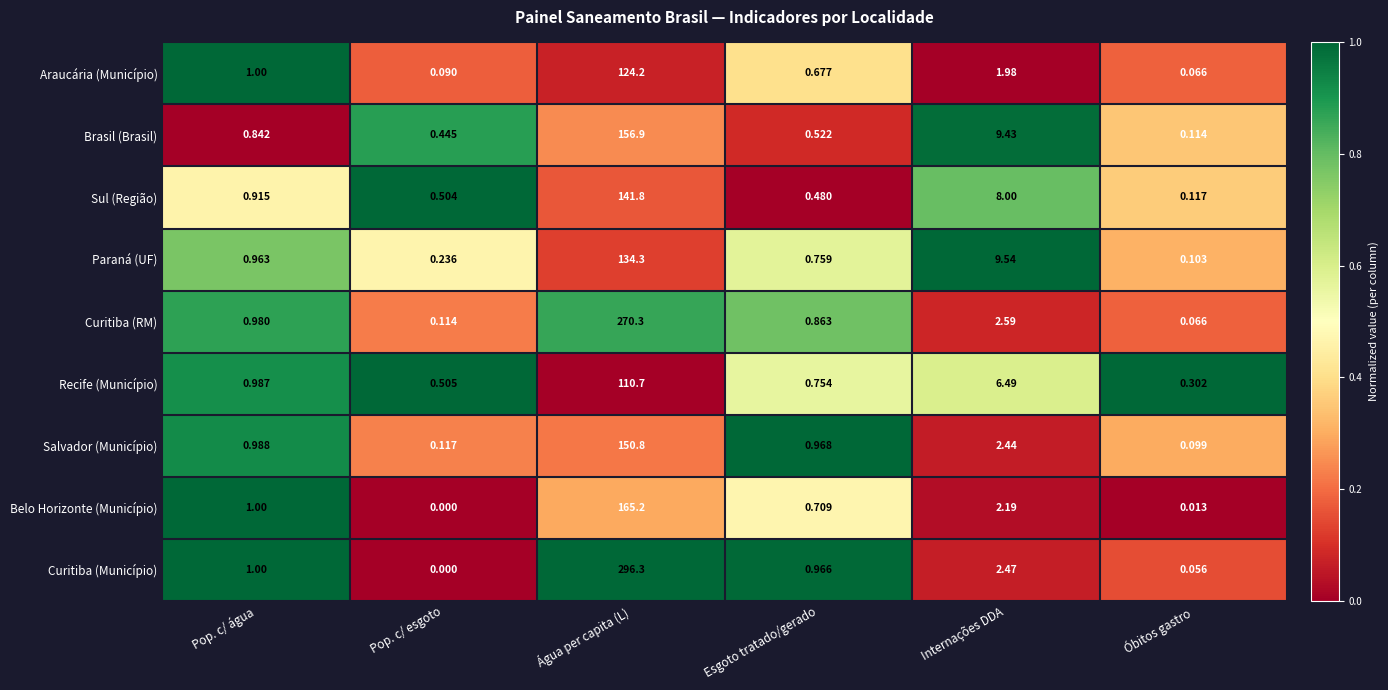

What is the difference between the highest and lowest values at Água per capita (L)?

185.6